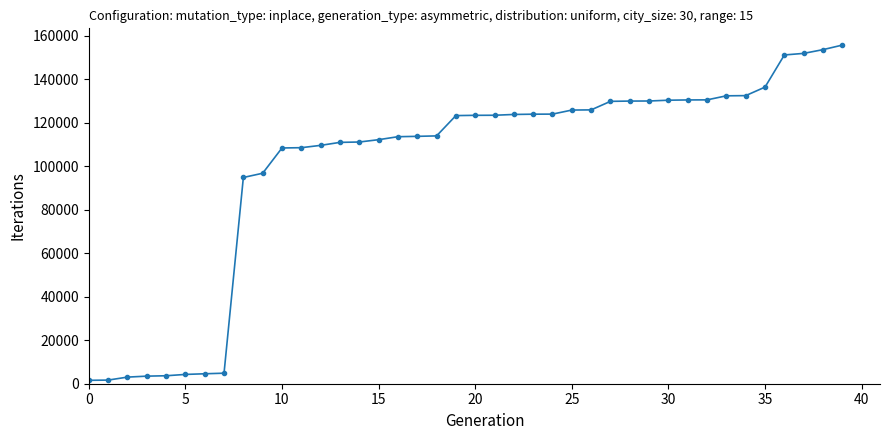

What is the value of the 12th point from the left?

108540.3